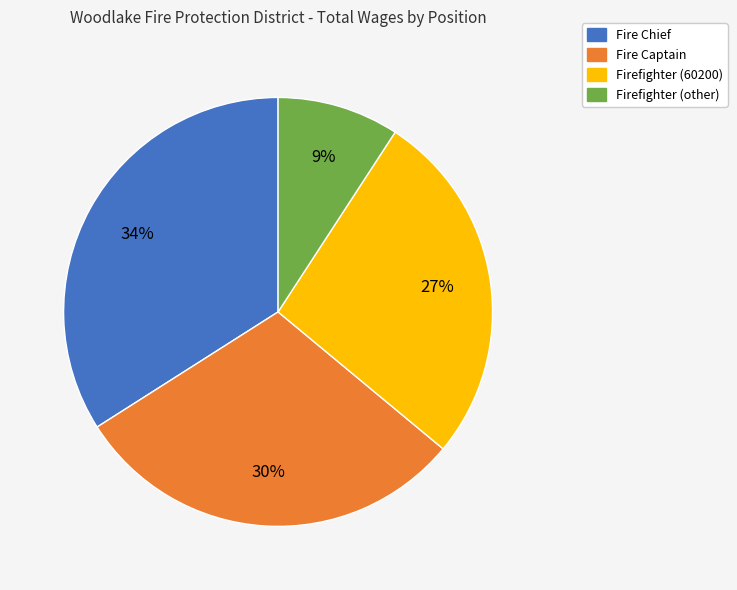

To the nearest percent, what is the difference between the largest and smallest slice percentages?

25%